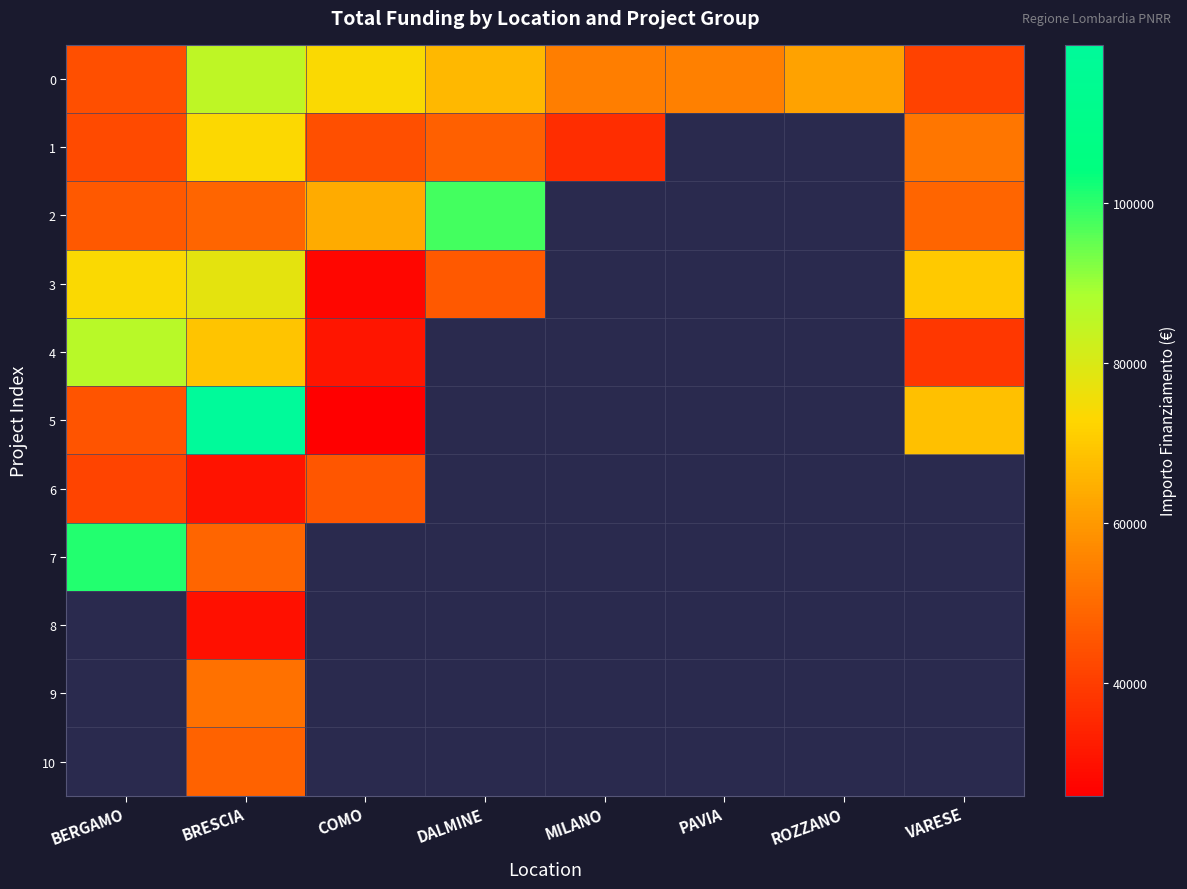

The 4 series shows 53654.7 at BERGAMO. True or false?

False